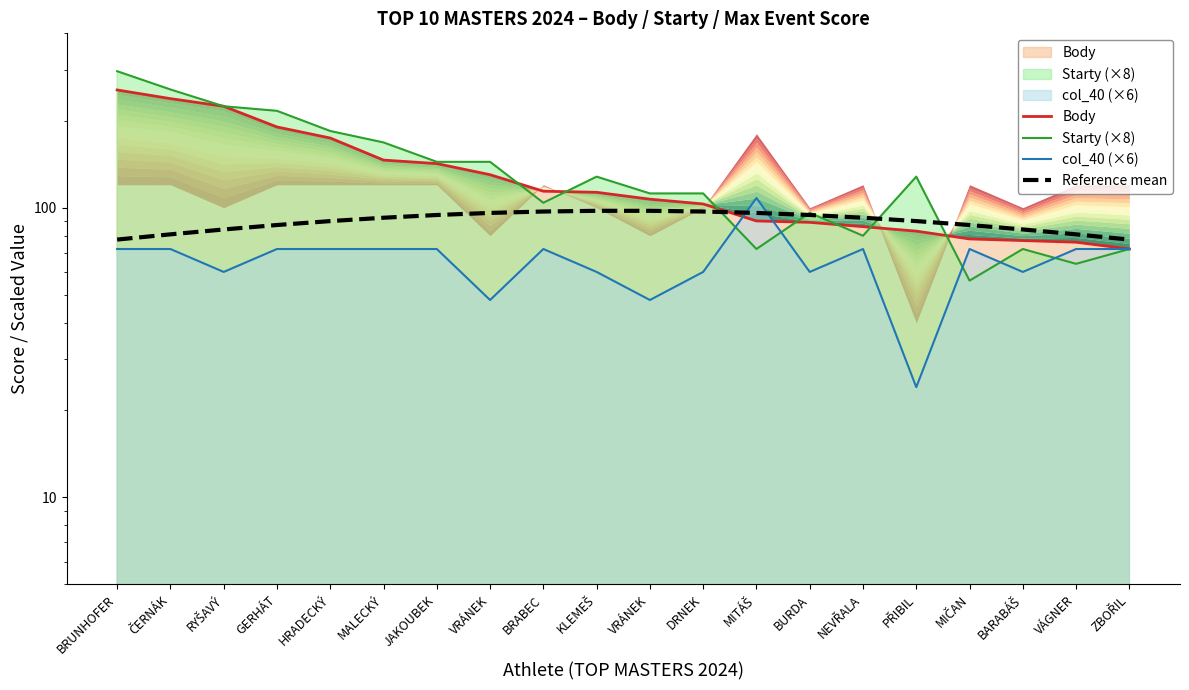

True or false: col_40 (×6) has a value of 60.0 at BURDA.

True